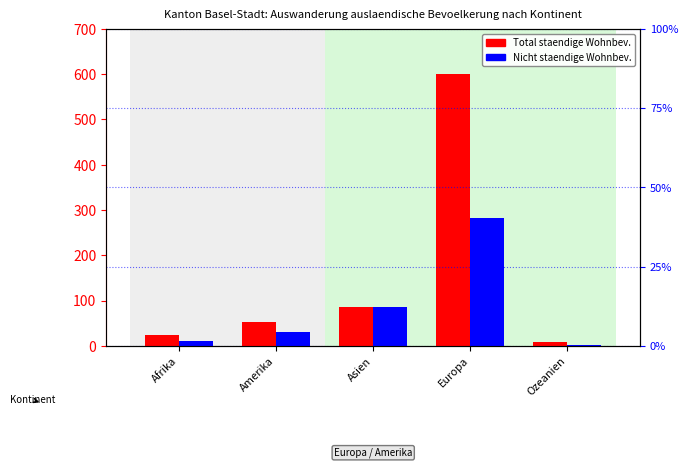

What is the maximum value for Total staendige Wohnbev.?

600